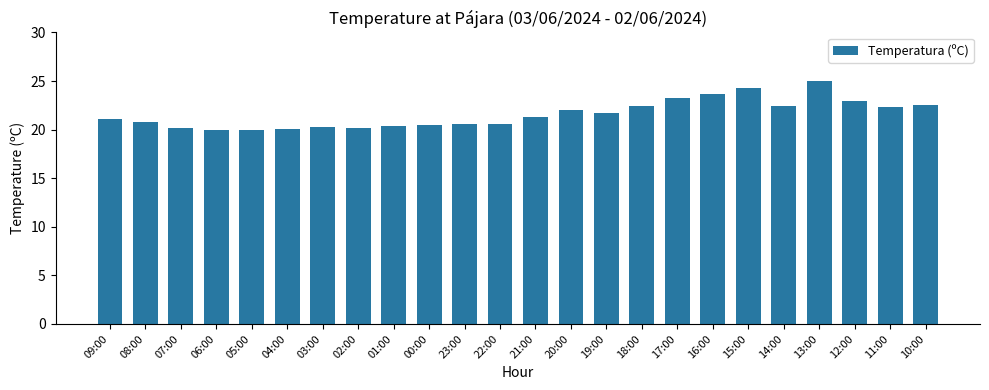

What is the minimum value shown in the chart?

20.0